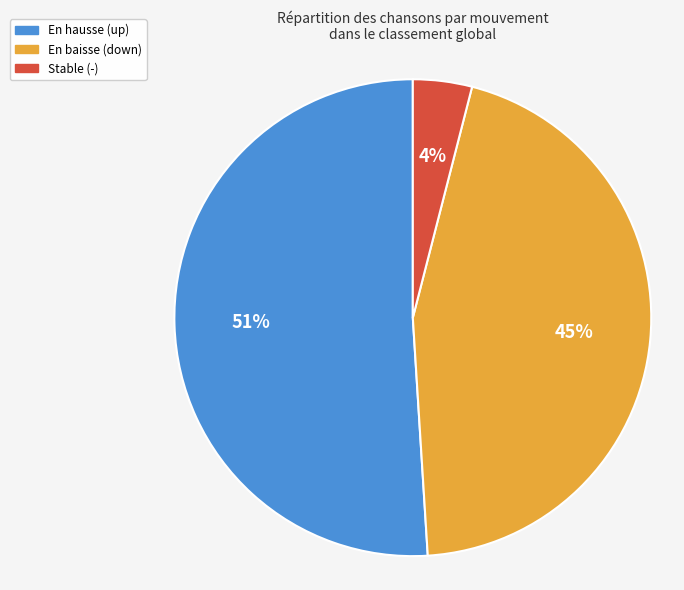

Does any single category account for the majority?

Yes